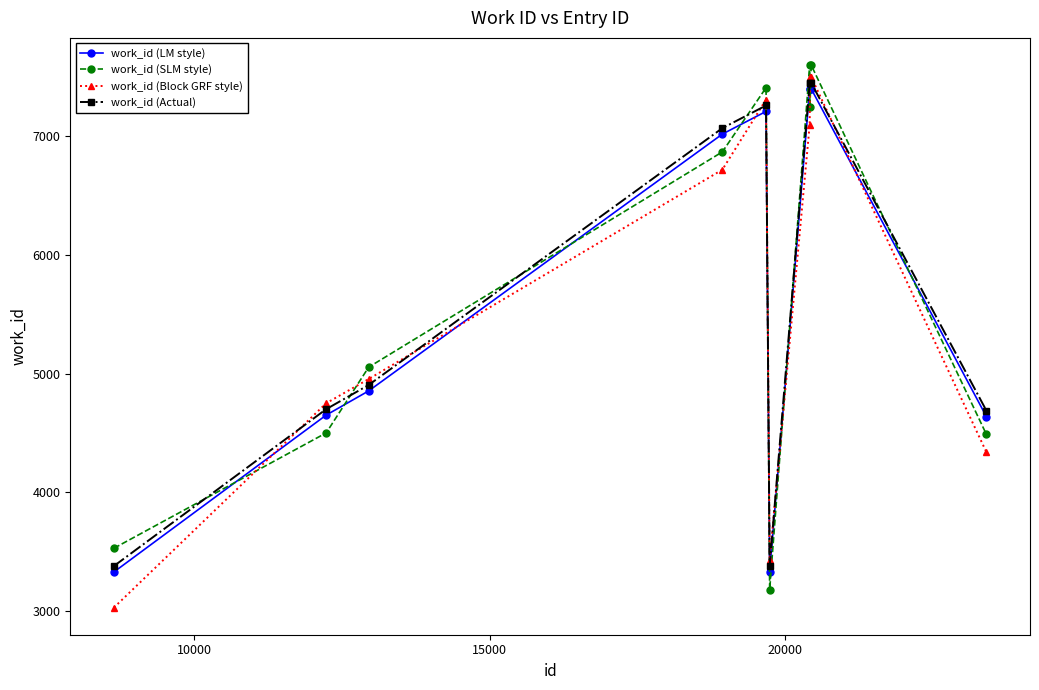

What is the minimum value for work_id (Block GRF style)?

3030